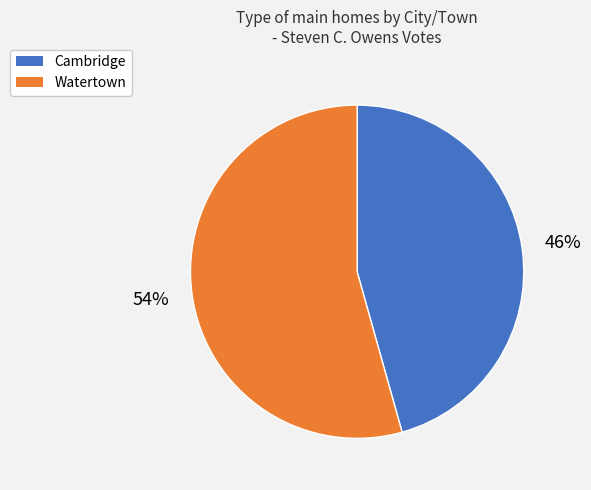

Does Cambridge account for over 50% of the chart?

No